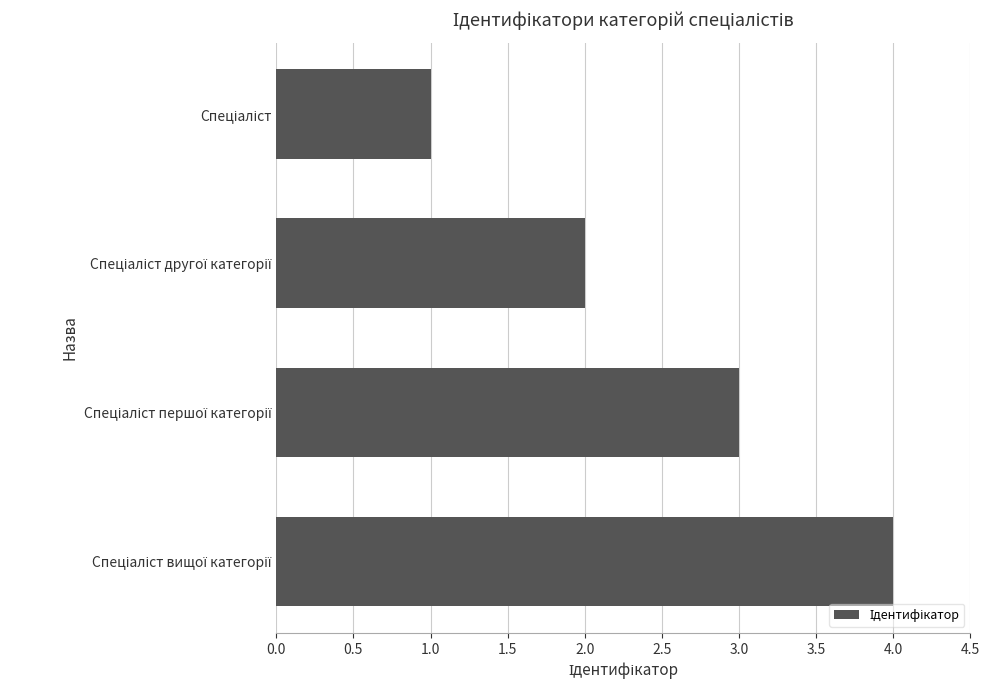

What is the difference between the maximum and minimum values?

3